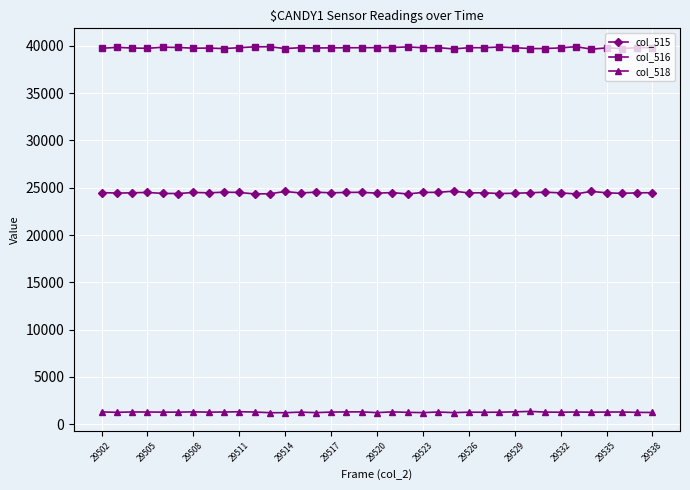

How many distinct data groups are displayed?

3